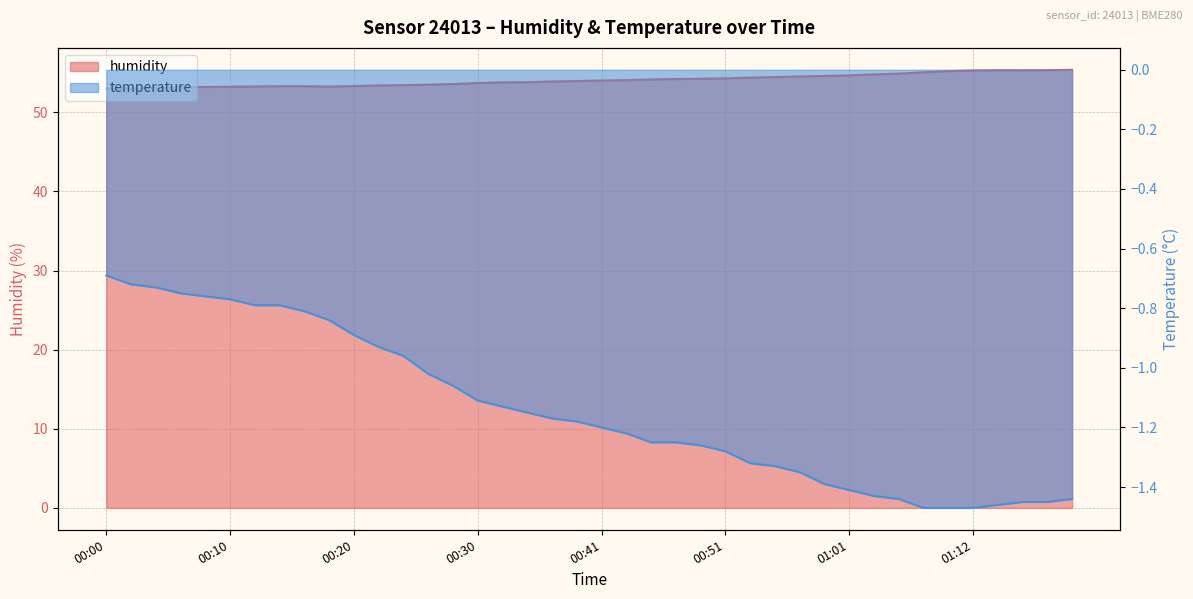

Reading left to right, transcribe all the data shown in this chart.

humidity: 00:00=53.0	00:02=53.0	00:04=53.1	00:06=53.2	00:08=53.2	00:10=53.2	00:12=53.3	00:14=53.3	00:16=53.3	00:18=53.3	00:20=53.3	00:22=53.4	00:24=53.4	00:26=53.5	00:28=53.6	00:30=53.7	00:32=53.8	00:35=53.8	00:37=53.9	00:39=54.0	00:41=54.0	00:43=54.1	00:45=54.2	00:47=54.2	00:49=54.2	00:51=54.3	00:53=54.4	00:55=54.5	00:57=54.5	00:59=54.6	01:01=54.7	01:03=54.8	01:05=54.9	01:08=55.1	01:10=55.2	01:12=55.3	01:14=55.3	01:16=55.3	01:18=55.3	01:20=55.4
temperature: 00:00=-0.7	00:02=-0.7	00:04=-0.7	00:06=-0.8	00:08=-0.8	00:10=-0.8	00:12=-0.8	00:14=-0.8	00:16=-0.8	00:18=-0.8	00:20=-0.9	00:22=-0.9	00:24=-1.0	00:26=-1.0	00:28=-1.1	00:30=-1.1	00:32=-1.1	00:35=-1.1	00:37=-1.2	00:39=-1.2	00:41=-1.2	00:43=-1.2	00:45=-1.2	00:47=-1.2	00:49=-1.3	00:51=-1.3	00:53=-1.3	00:55=-1.3	00:57=-1.4	00:59=-1.4	01:01=-1.4	01:03=-1.4	01:05=-1.4	01:08=-1.5	01:10=-1.5	01:12=-1.5	01:14=-1.5	01:16=-1.4	01:18=-1.4	01:20=-1.4